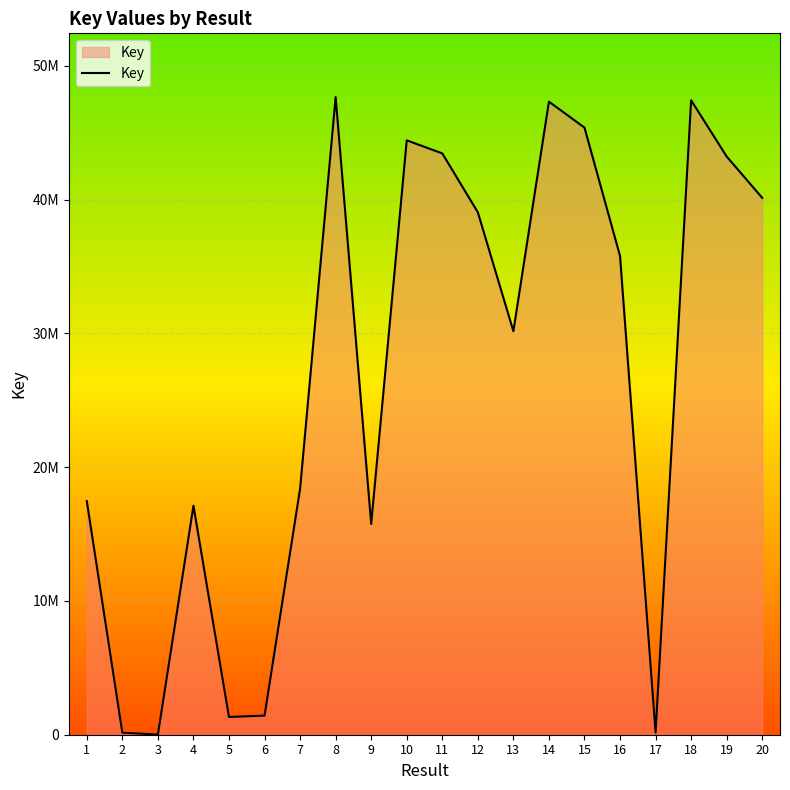

Where is the data nearest to the value 23832294?

7